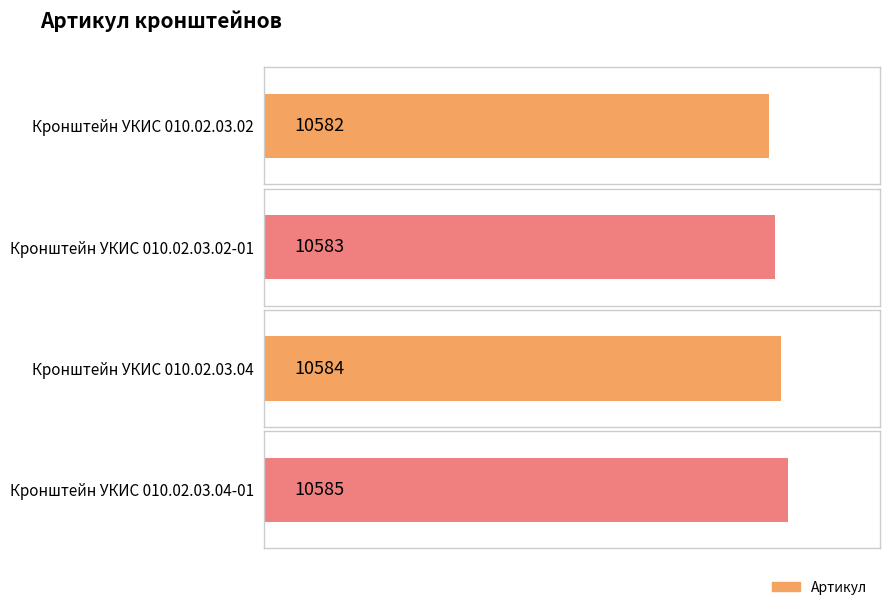

How many values are below 10584?

2